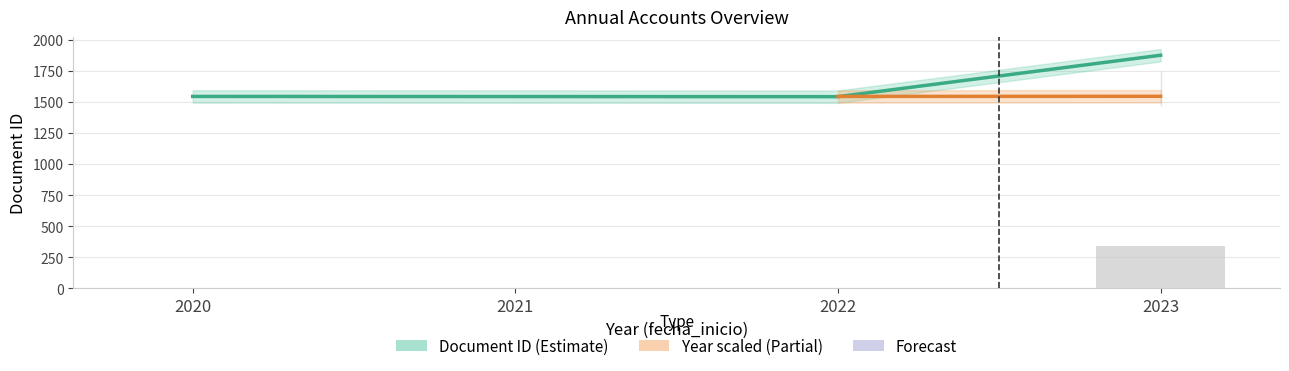

Rank the categories by value from highest to lowest.

2023, 2020, 2021, 2022